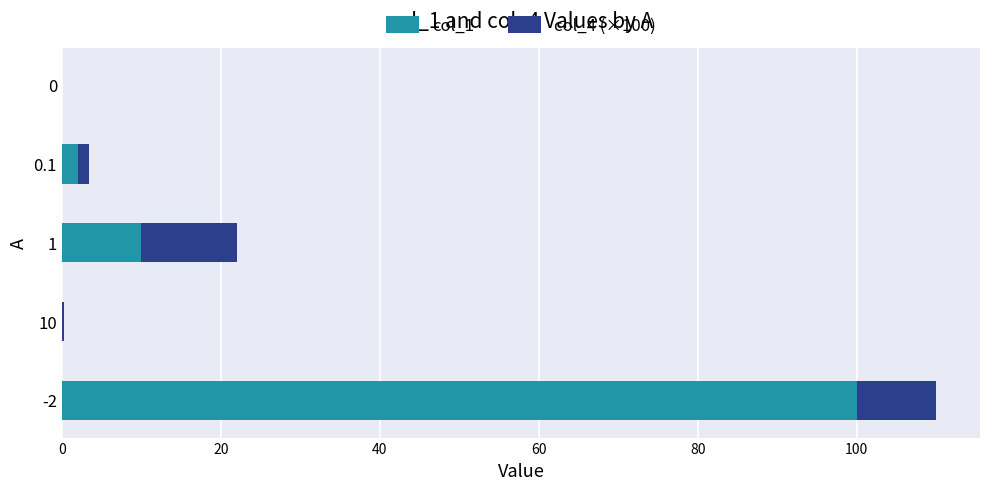

What is the total value across all series at -2?

110.0